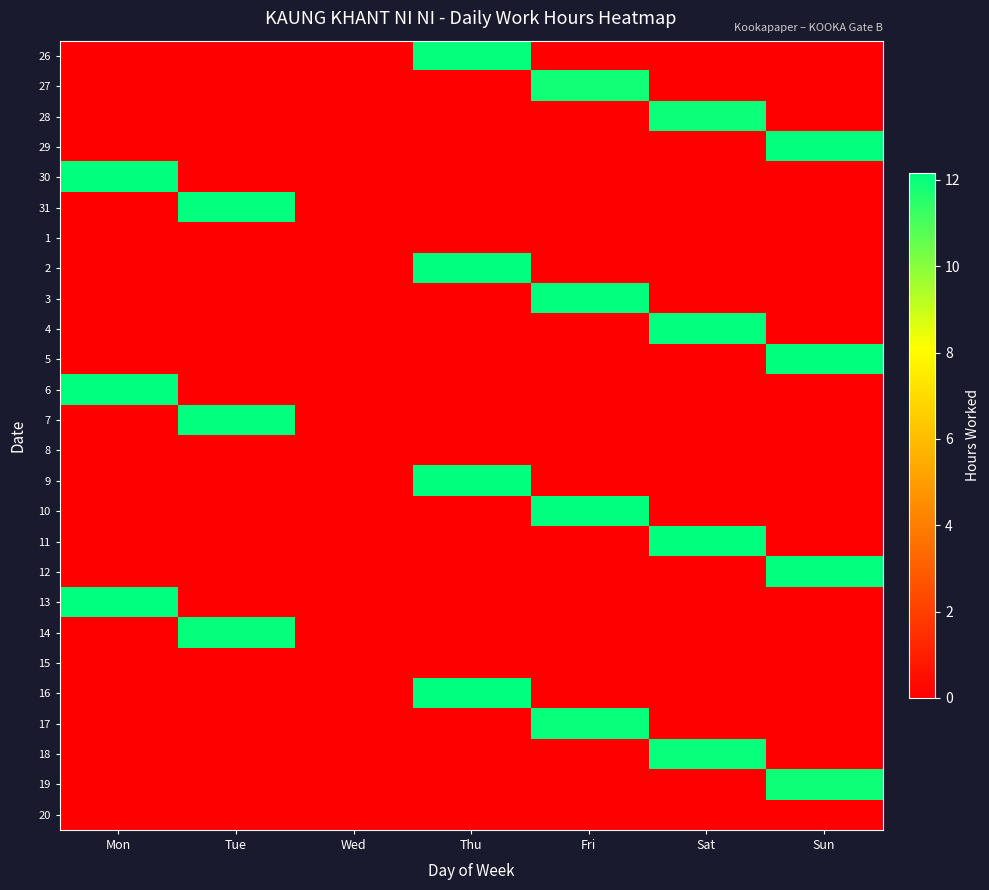

Count the number of categories in the chart.

7